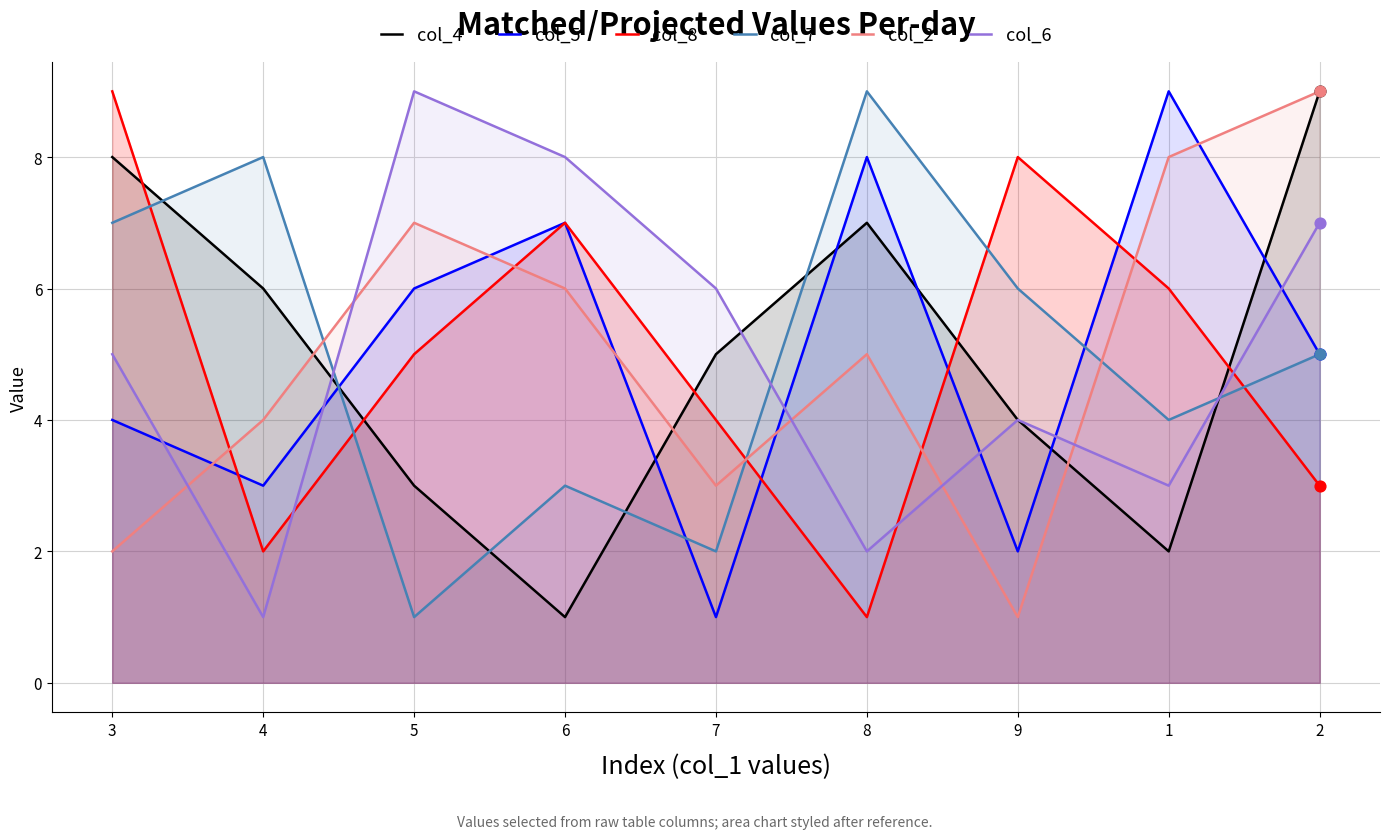

Which series has the largest Y range (max minus min)?

col_4